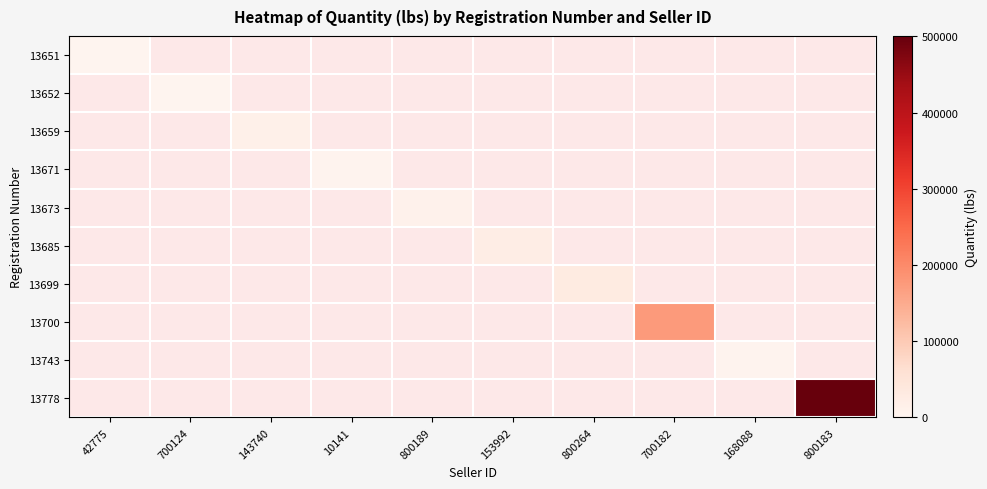

At how many categories does at least one series exceed 500019?

1